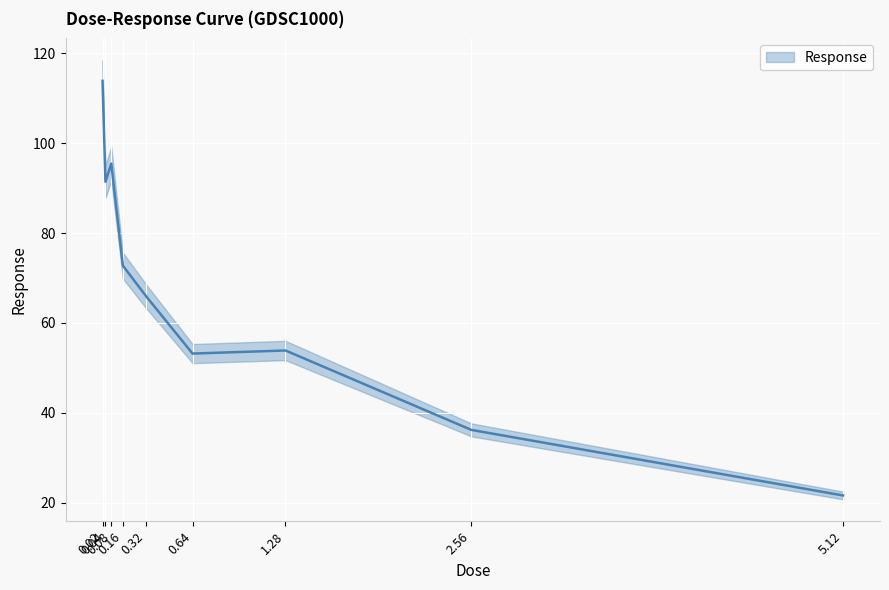

What is the difference between the maximum and minimum values?

92.2